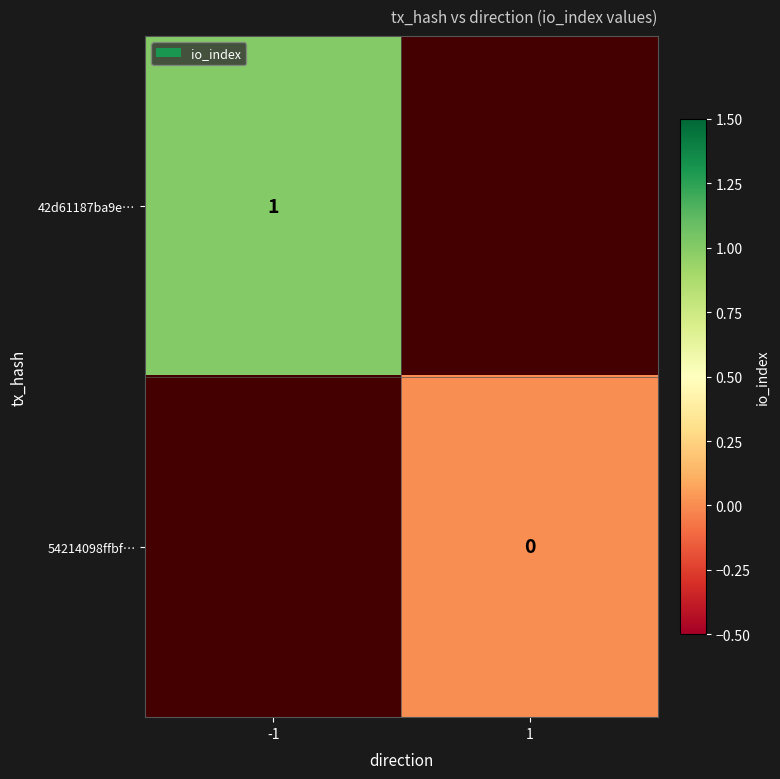

The value of 42d61187ba9e… at -1 is 1. True or false?

True